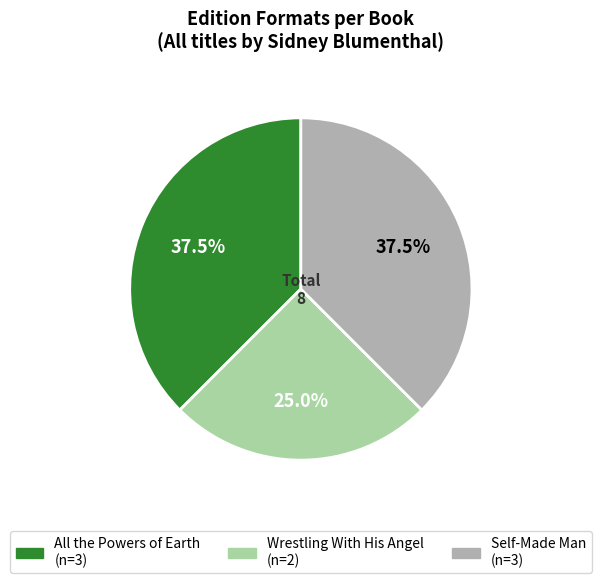

Which has a higher value, Self-Made Man or Wrestling With His Angel?

Self-Made Man